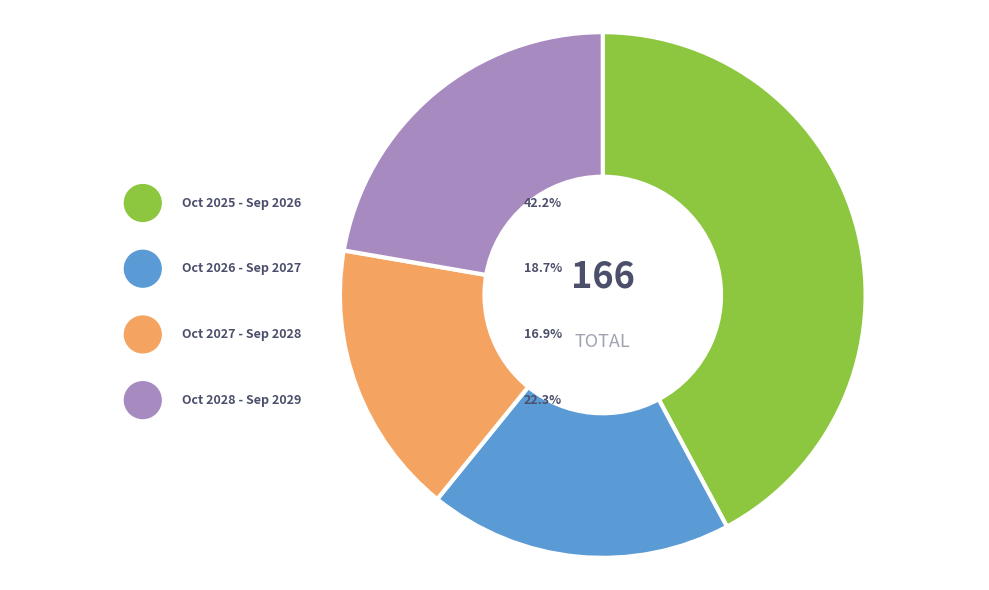

Rank the categories by value from lowest to highest.

October 2027 - September 2028, October 2026 - September 2027, October 2028 - September 2029, October 2025 - September 2026